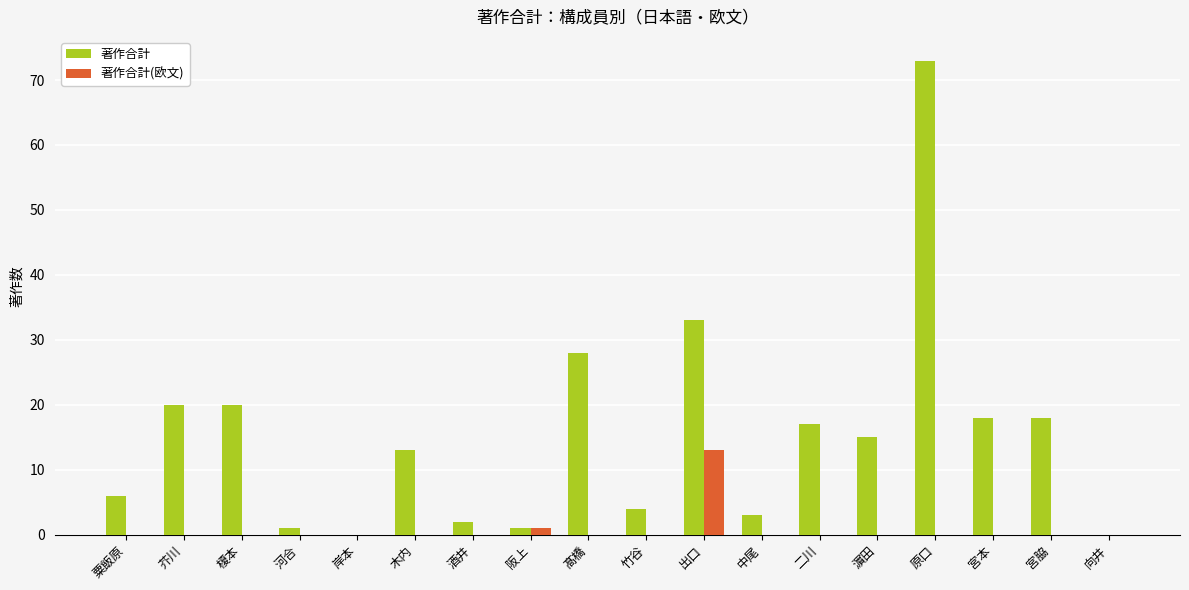

Reading left to right, list all the values displayed in this chart.

著作合計: 粟飯原=6	芥川=20	榎本=20	河合=1	岸本=0	木内=13	酒井=2	阪上=1	髙橋=28	竹谷=4	出口=33	中尾=3	二川=17	濵田=15	原口=73	宮本=18	宮脇=18	向井=0
著作合計(欧文): 粟飯原=0	芥川=0	榎本=0	河合=0	岸本=0	木内=0	酒井=0	阪上=1	髙橋=0	竹谷=0	出口=13	中尾=0	二川=0	濵田=0	原口=0	宮本=0	宮脇=0	向井=0